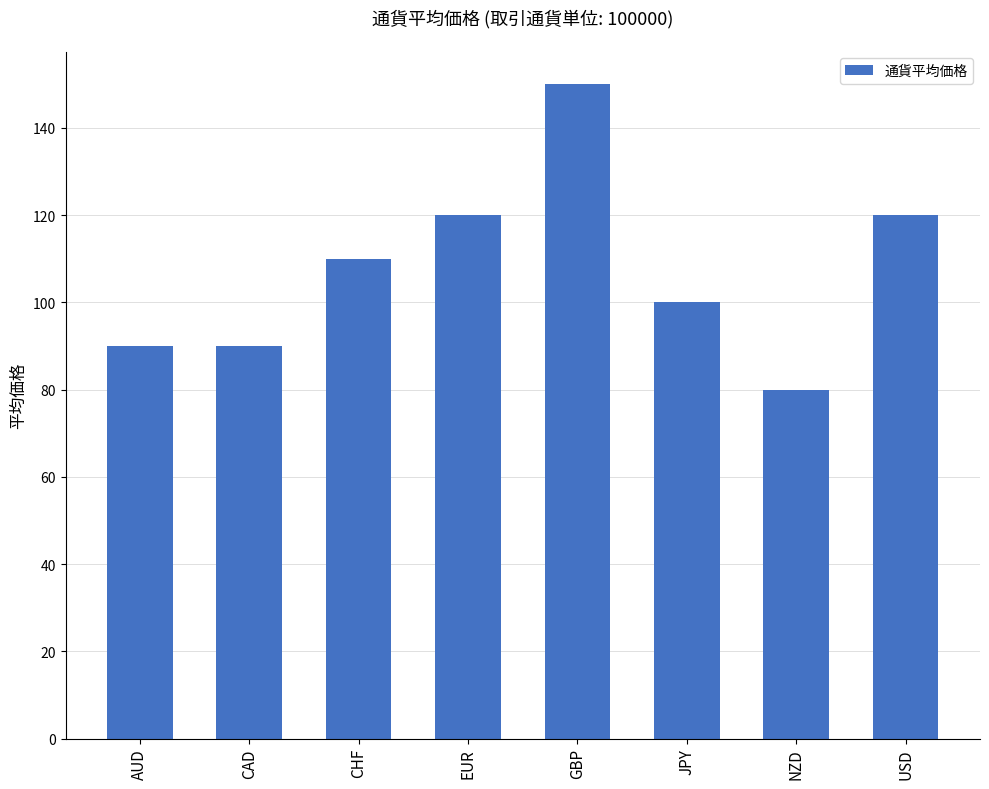

What is the label of the 2nd bar from the right?

NZD